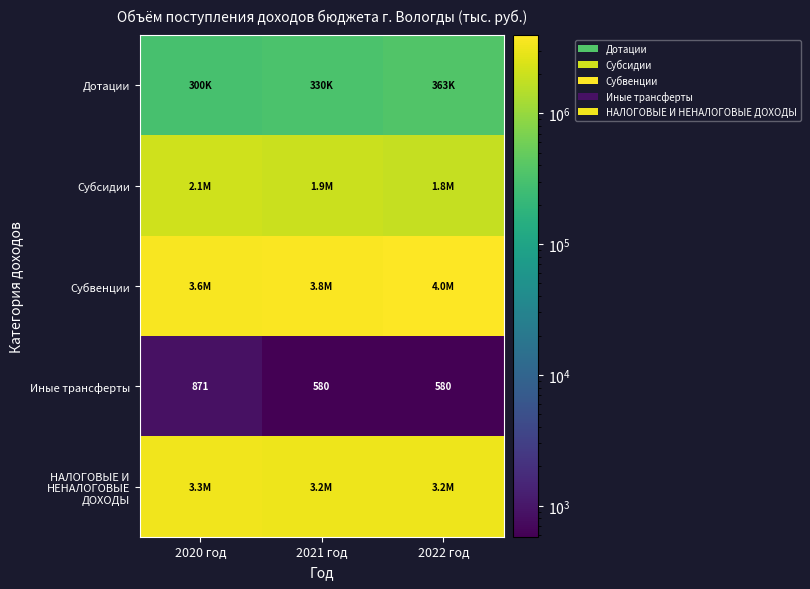

At which category is the sum across all series the highest?

2022 год